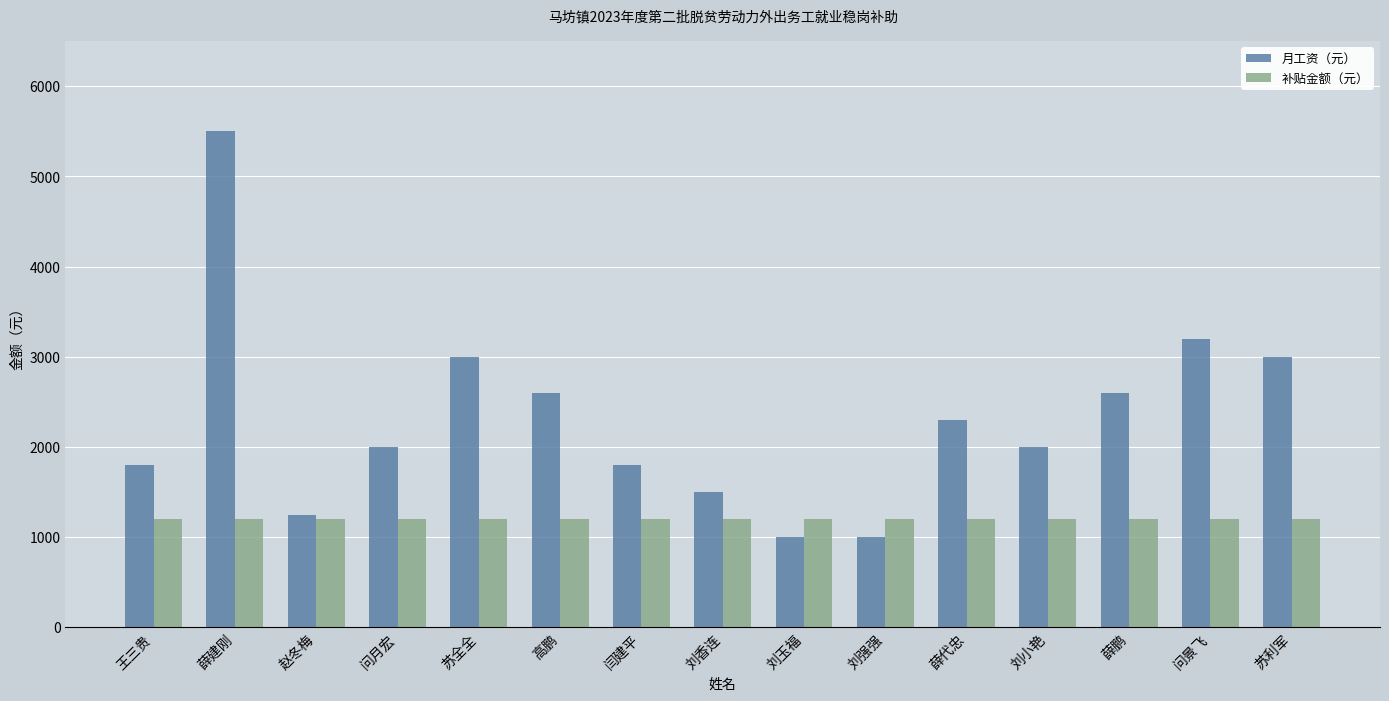

Count the number of categories in the chart.

15